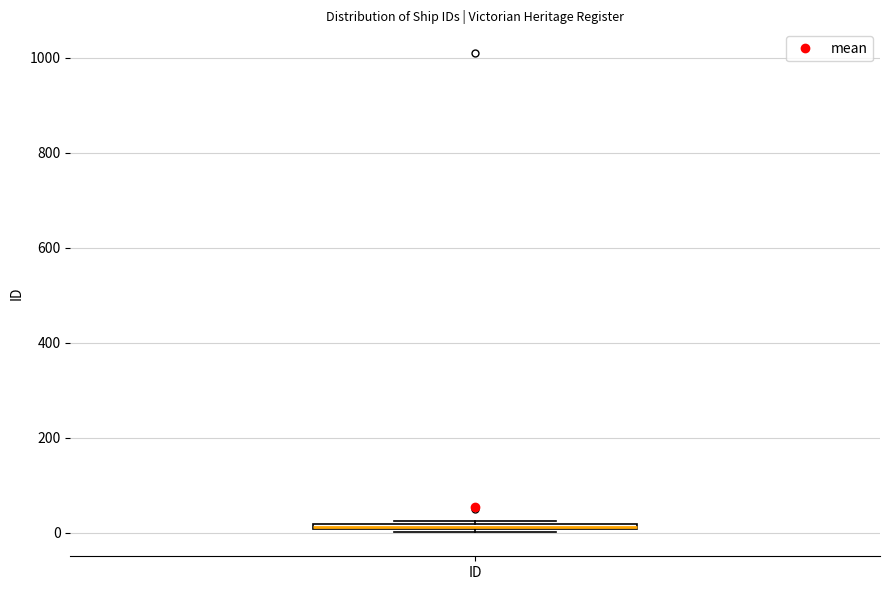

Where is the lower edge of the box for ID on the y-axis? The values are not printed on the chart, so give them approximately, as read against the axis.

0